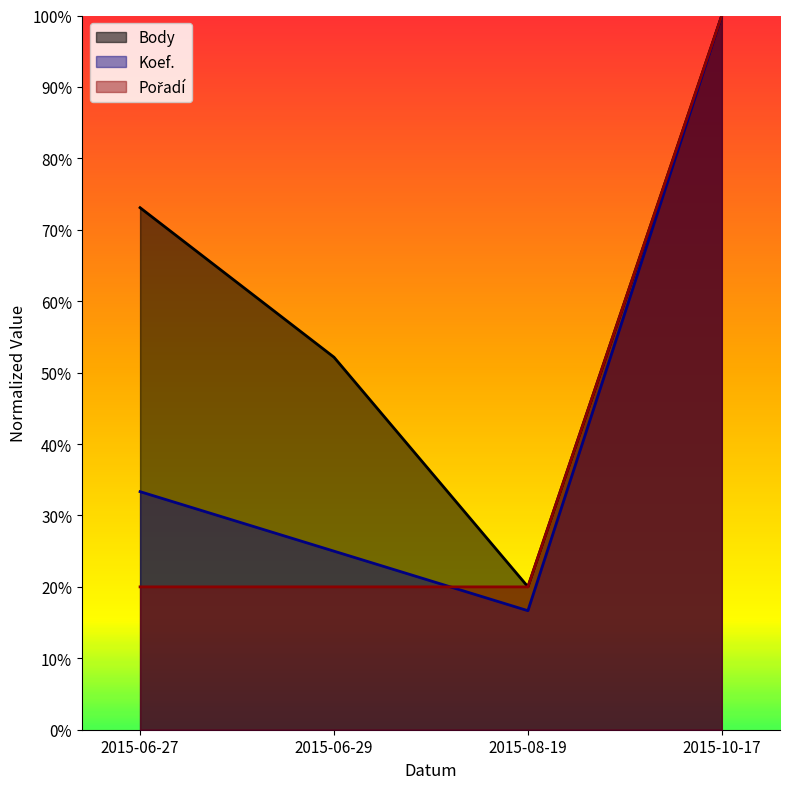

True or false: Koef. and Body cross at least once.

False